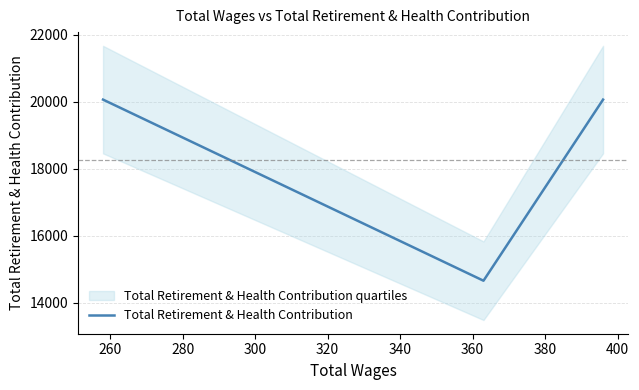

What is the maximum value for Total Retirement & Health Contribution?

20064